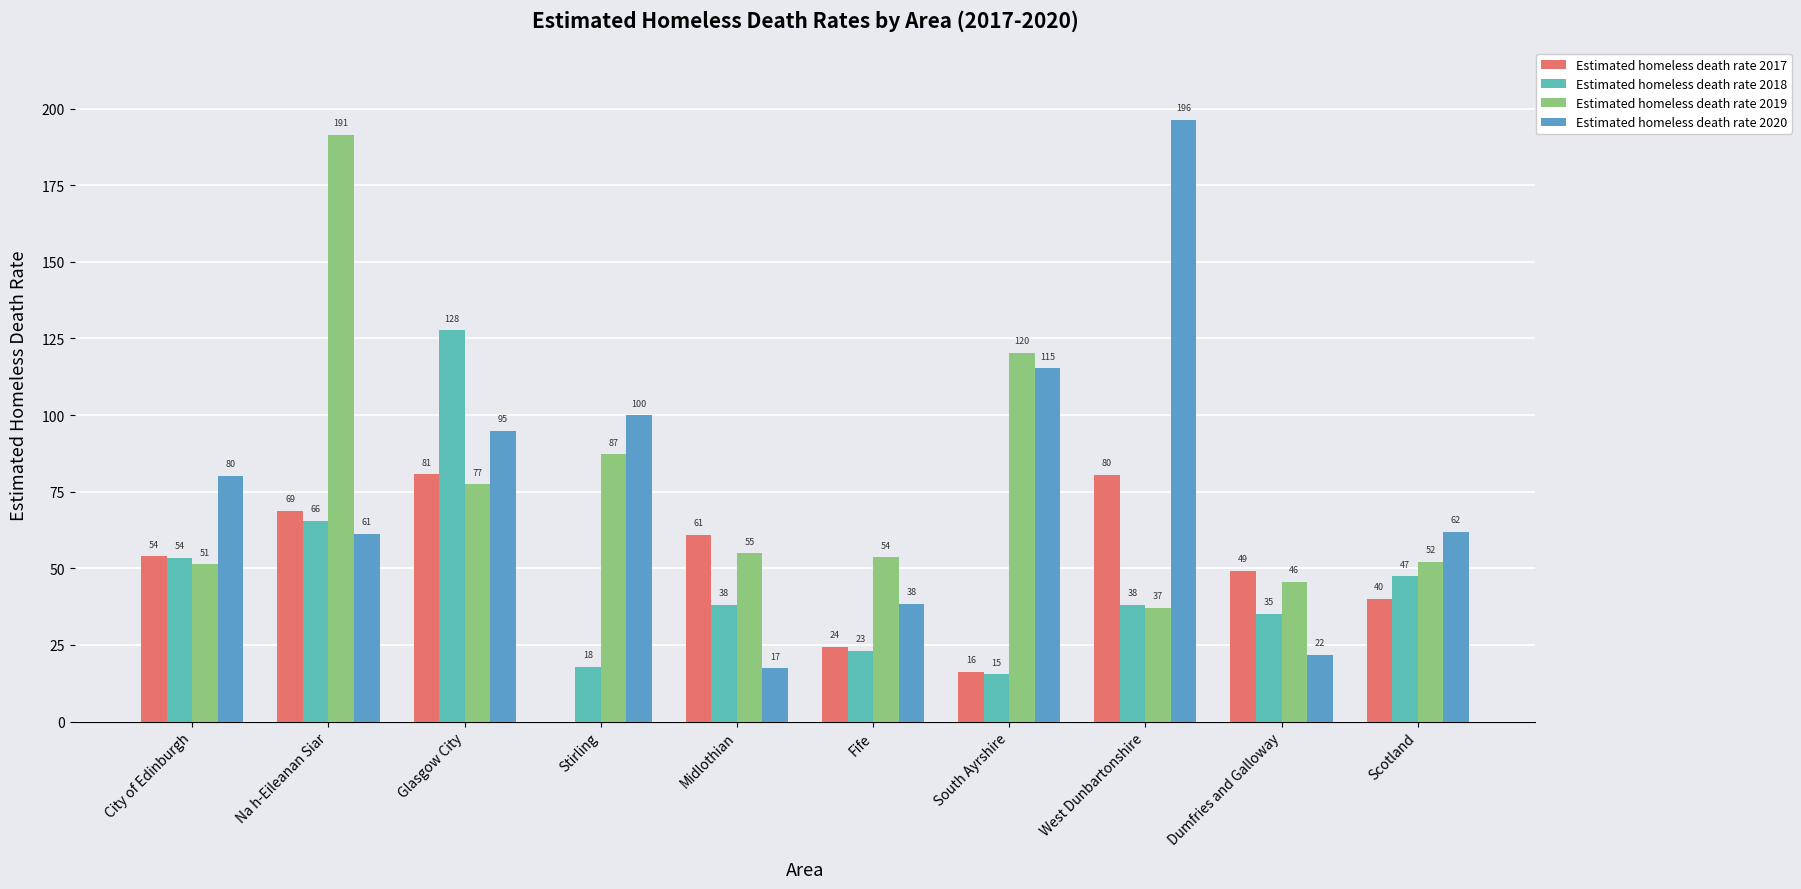

Which category has the lowest value in the Estimated homeless death rate 2017 series?

Stirling